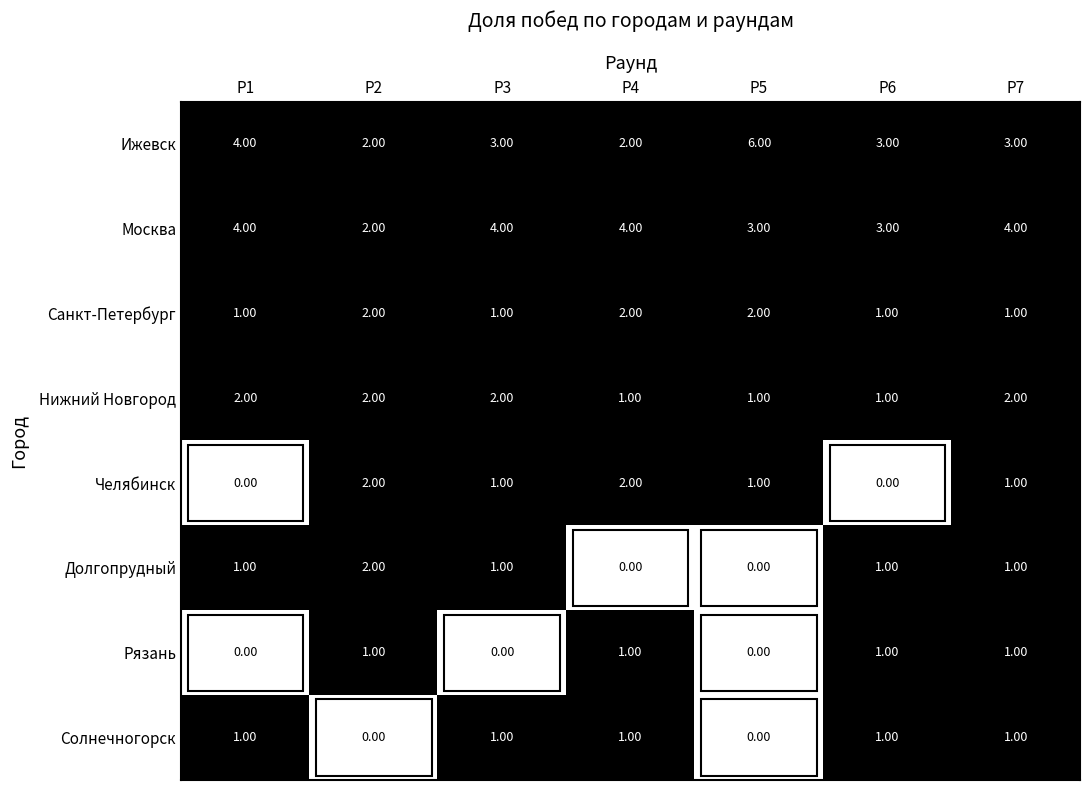

What is the difference between the highest and lowest values at Р6?

3